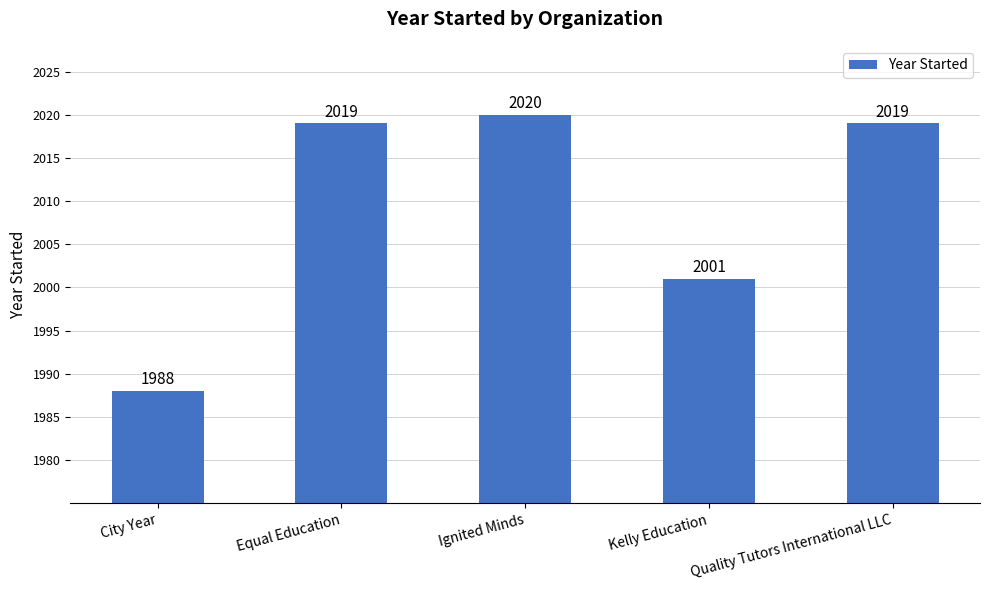

Where is the data nearest to the value 2004?

Kelly Education